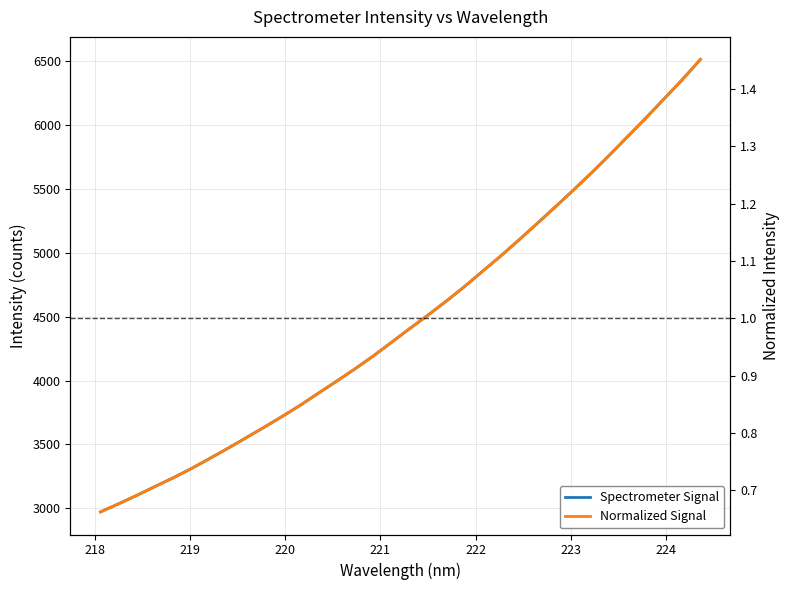

Is it true that Spectrometer Signal equals 2927.0 at 25?

False